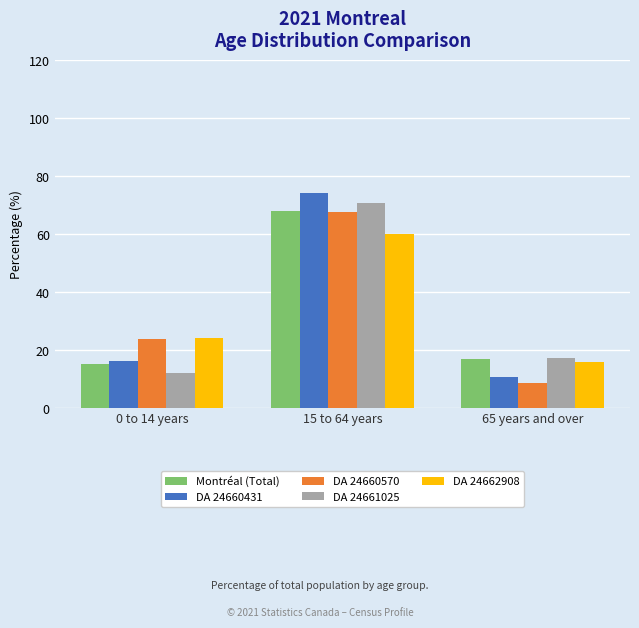

Reading right to left, extract all data points from this chart.

Montréal (Total): 65 years and over=16.8	15 to 64 years=67.9	0 to 14 years=15.3
DA 24660431: 65 years and over=10.8	15 to 64 years=74.2	0 to 14 years=16.1
DA 24660570: 65 years and over=8.6	15 to 64 years=67.6	0 to 14 years=23.8
DA 24661025: 65 years and over=17.2	15 to 64 years=70.7	0 to 14 years=12.1
DA 24662908: 65 years and over=15.8	15 to 64 years=60.0	0 to 14 years=24.2